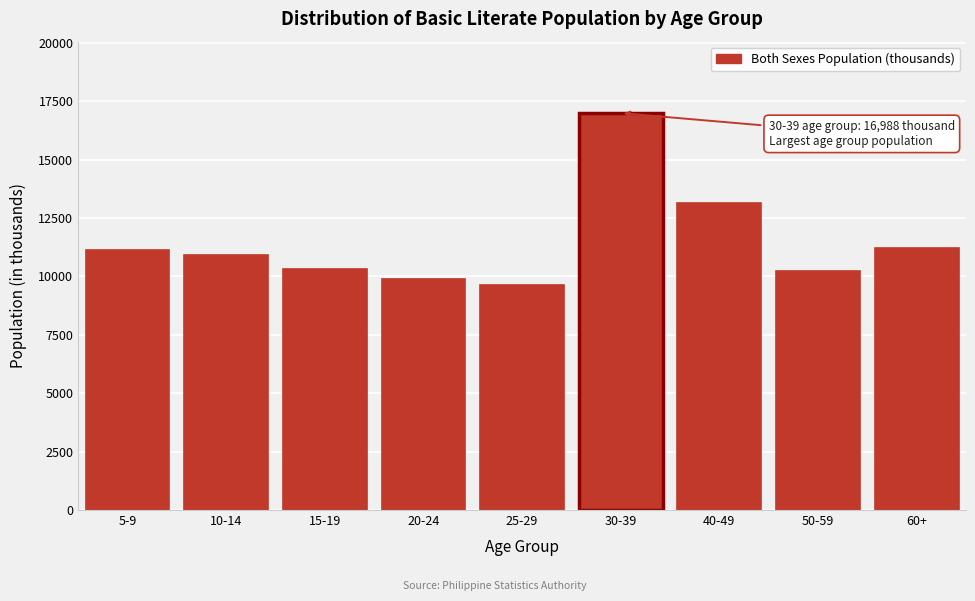

What value does the data have at 5-9?

11141.7